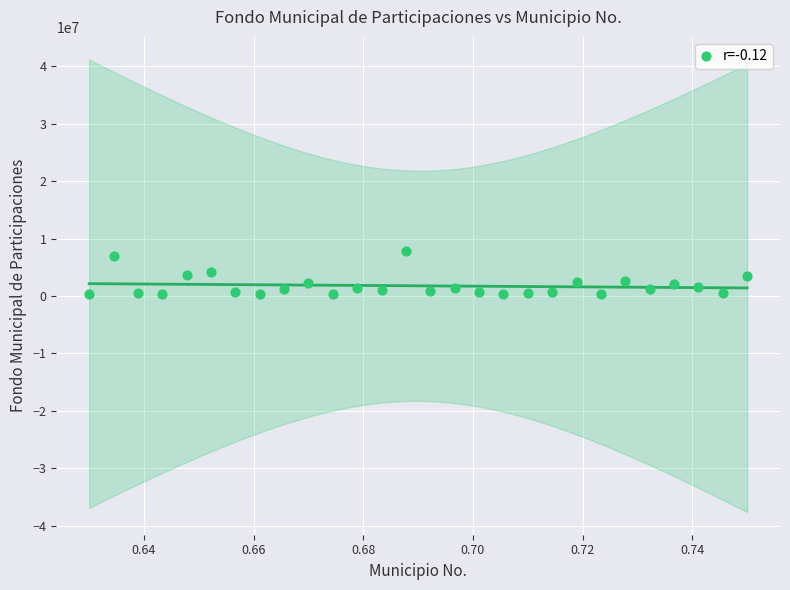

What is the range of Y values (max minus min)?

7479941.5